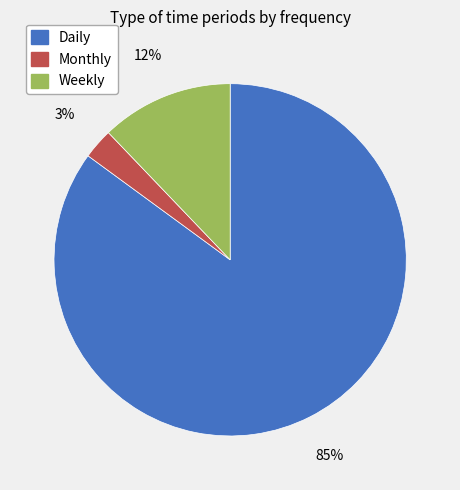

Is it true that Daily is 85% of the pie?

True